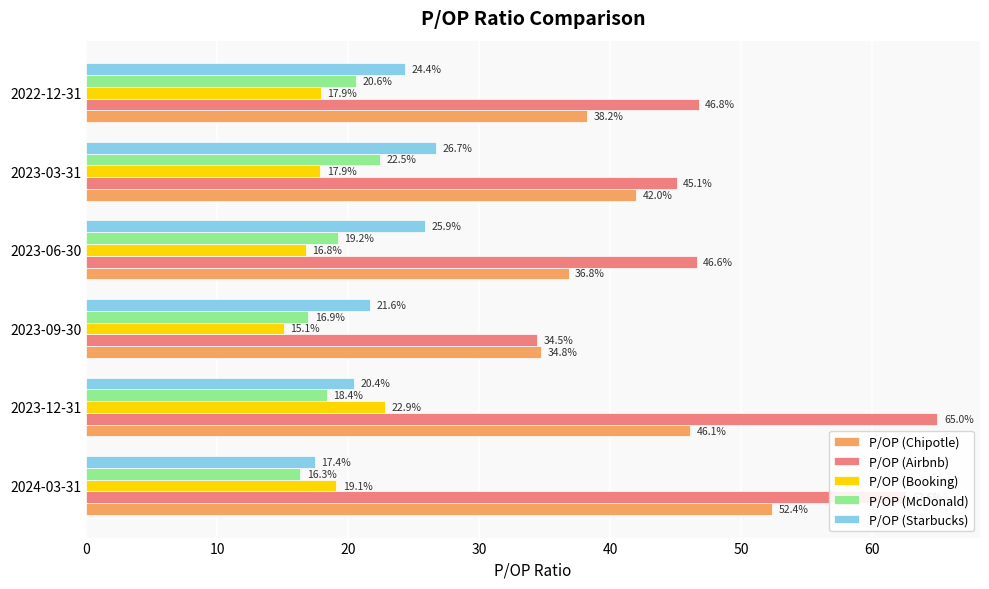

Rank the series at 2023-12-31 from highest to lowest value.

P/OP (Airbnb), P/OP (Chipotle), P/OP (Booking), P/OP (Starbucks), P/OP (McDonald)